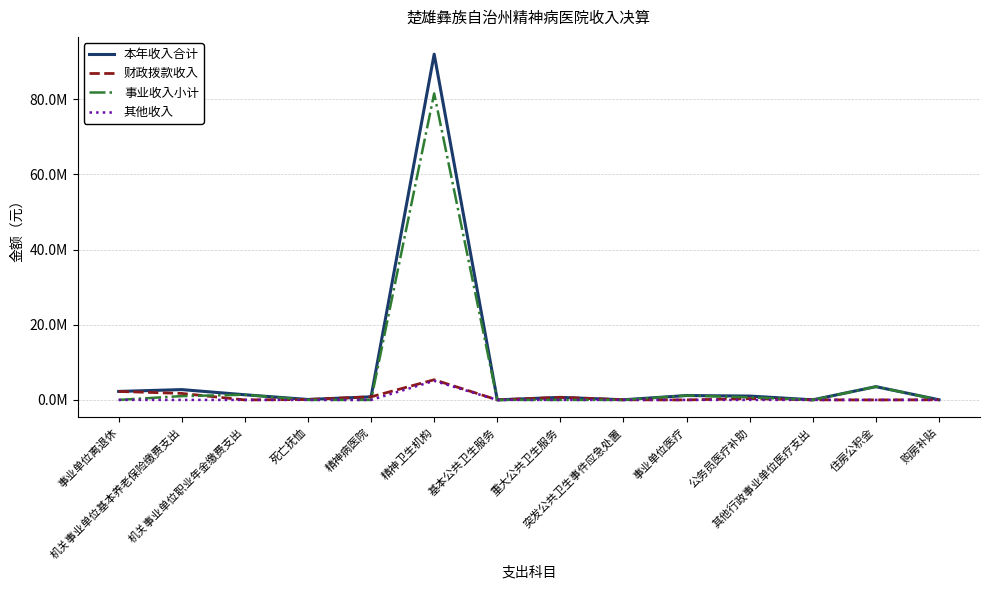

Reading left to right, what are all the values shown in this chart?

本年收入合计: 2260497.3	2745747.0	1372873.5	117946.7	823458.0	91971838.2	15000.0	675516.0	41400.0	1167356.2	1025692.1	24180.0	3528189.0	37800.0
财政拨款收入: 2260497.3	1728000.0	0.0	117946.7	823458.0	5366800.0	15000.0	675516.0	41400.0	0.0	338736.0	24180.0	0.0	37800.0
事业收入小计: 0.0	1017747.0	1372873.5	0.0	0.0	81528521.6	0.0	0.0	0.0	1167356.2	686956.1	0.0	3528189.0	0.0
其他收入: 0.0	0.0	0.0	0.0	0.0	5076516.6	0.0	0.0	0.0	0.0	0.0	0.0	0.0	0.0